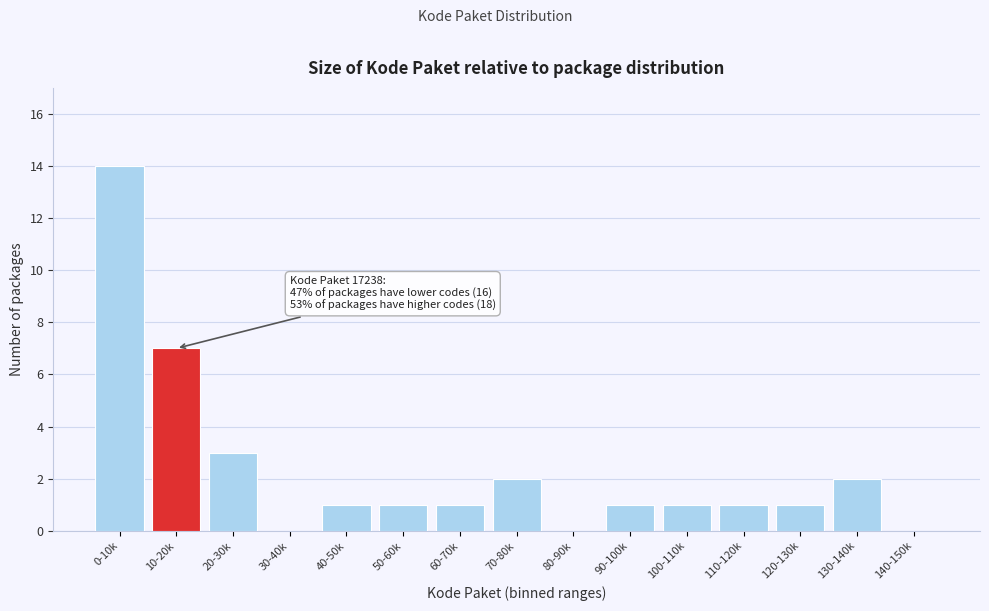

Reading left to right, transcribe all the data shown in this chart.

0-10k=14	10-20k=7	20-30k=3	30-40k=0	40-50k=1	50-60k=1	60-70k=1	70-80k=2	80-90k=0	90-100k=1	100-110k=1	110-120k=1	120-130k=1	130-140k=2	140-150k=0